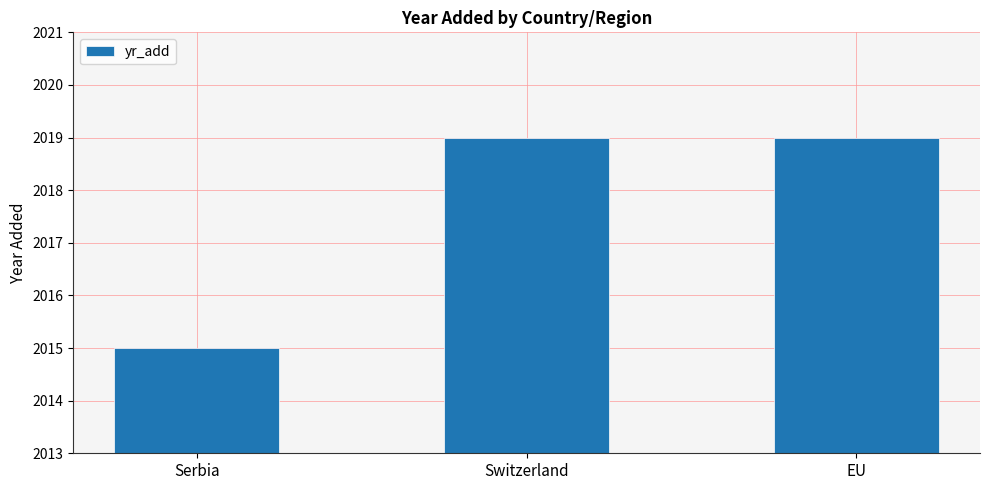

What is the label of the 1st bar from the left?

Serbia